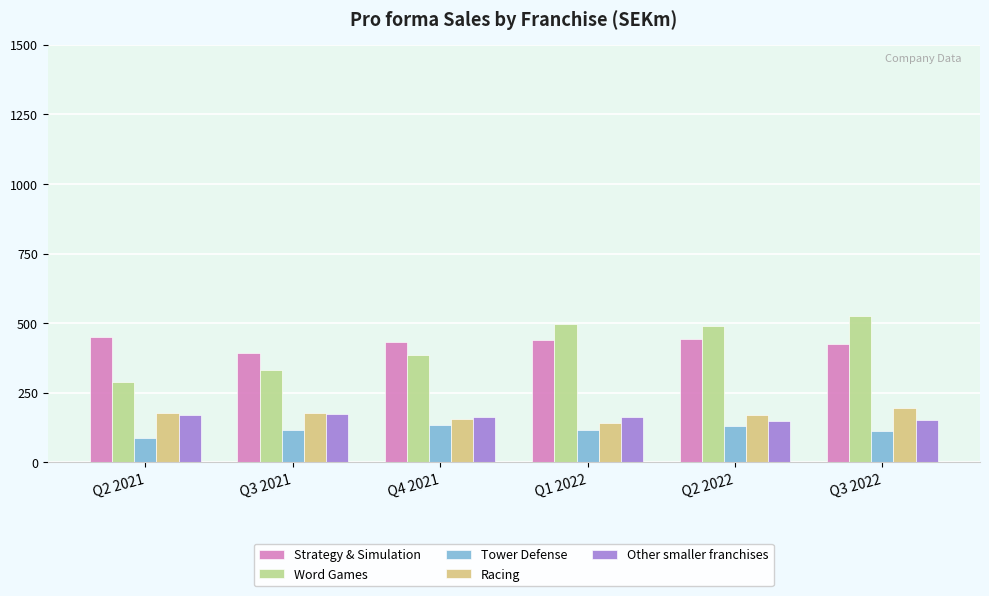

Where does the Racing series first go above 176?

Q2 2021